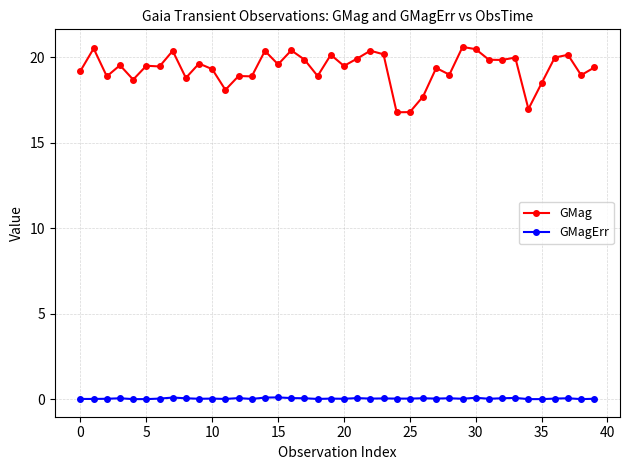

True or false: GMagErr has more than 0 points higher than both neighbors.

True